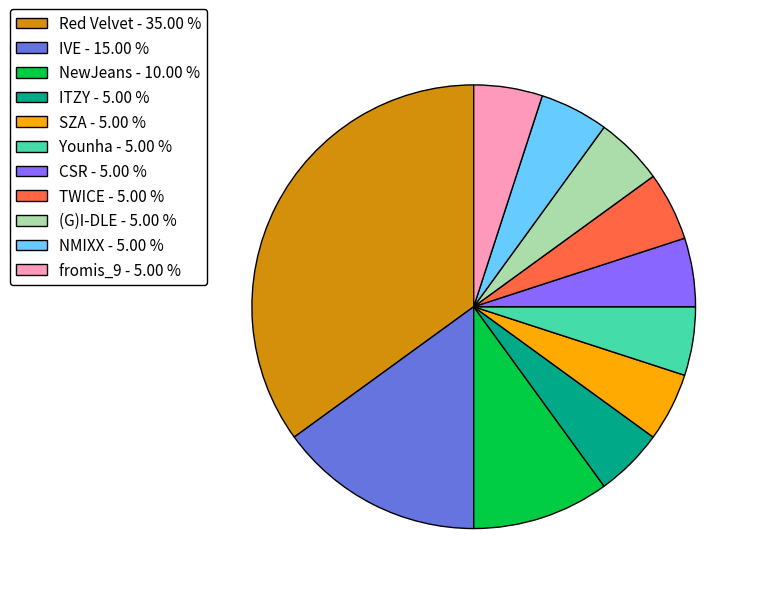

Combined, do TWICE - 5.00 % and NewJeans - 10.00 % account for over 50%?

No